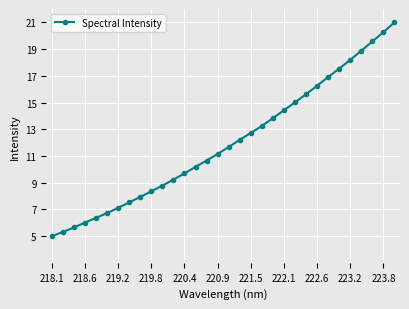

Count the number of categories in the chart.

32